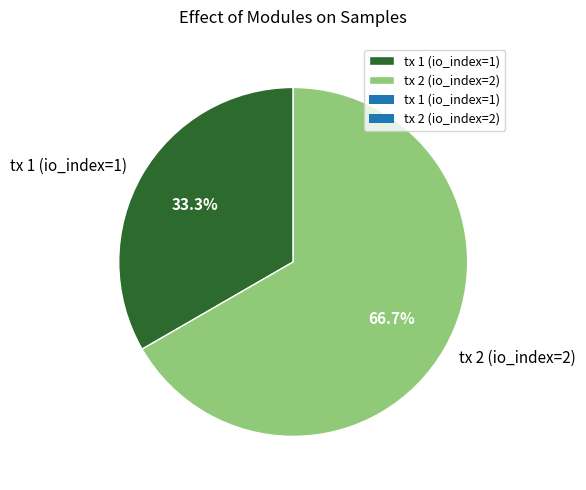

True or false: tx 2 (io_index=2) accounts for 67% of the total.

True